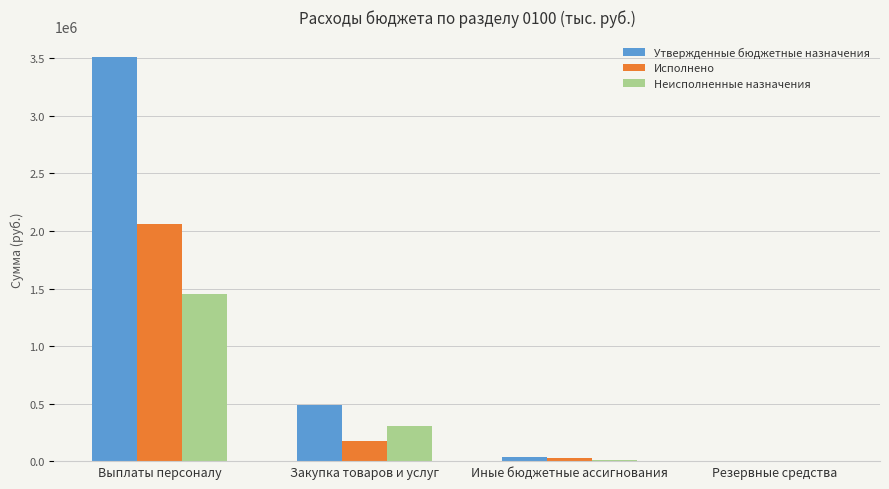

What is the average value of the Неисполненные назначения series?

442921.3